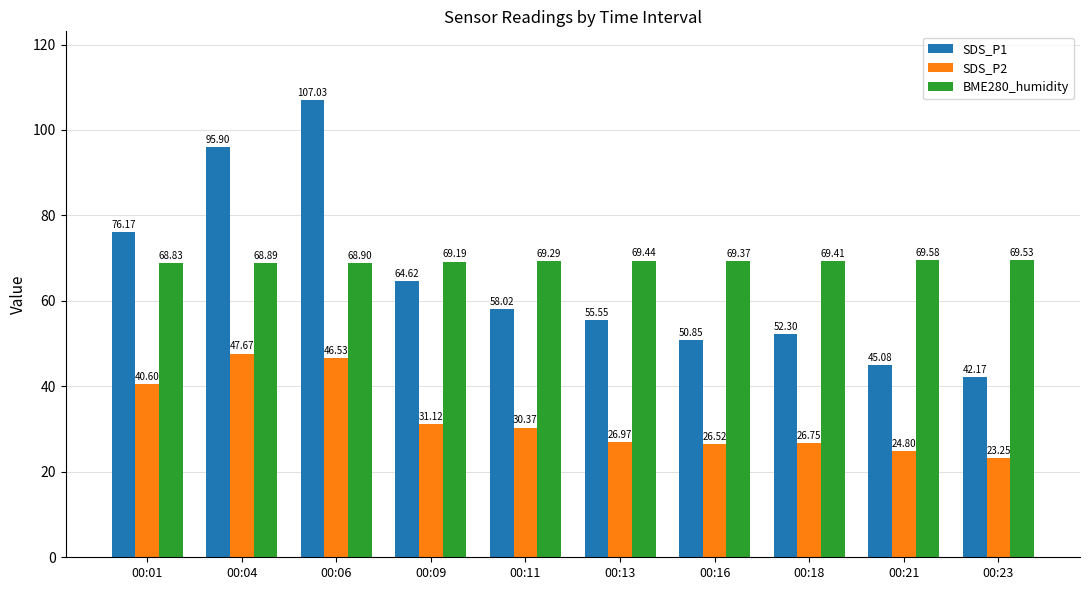

At which category is the sum across all series the highest?

00:06